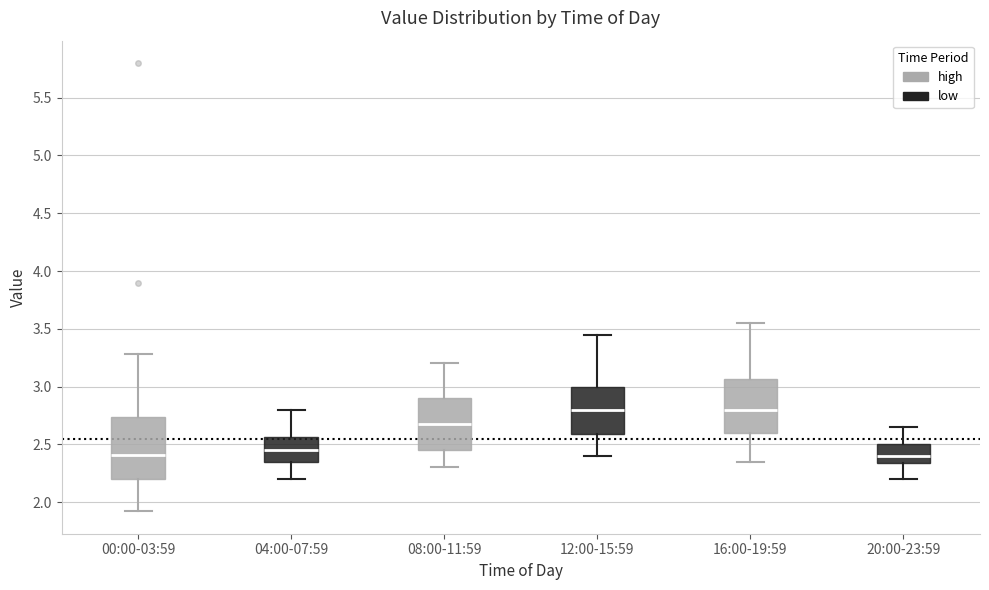

Reading left to right, read every box against the y-axis: the position of its median line, the range the box covers, and the ends of its whiskers. The values are not printed on the chart, so give them approximately, as read against the axis.

00:00-03:59: median 2.40, box 2.20 to 2.75, whiskers 1.90 to 3.30
04:00-07:59: median 2.45, box 2.35 to 2.55, whiskers 2.20 to 2.80
08:00-11:59: median 2.70, box 2.45 to 2.90, whiskers 2.30 to 3.20
12:00-15:59: median 2.80, box 2.60 to 3.00, whiskers 2.40 to 3.45
16:00-19:59: median 2.80, box 2.60 to 3.05, whiskers 2.35 to 3.55
20:00-23:59: median 2.40, box 2.35 to 2.50, whiskers 2.20 to 2.65